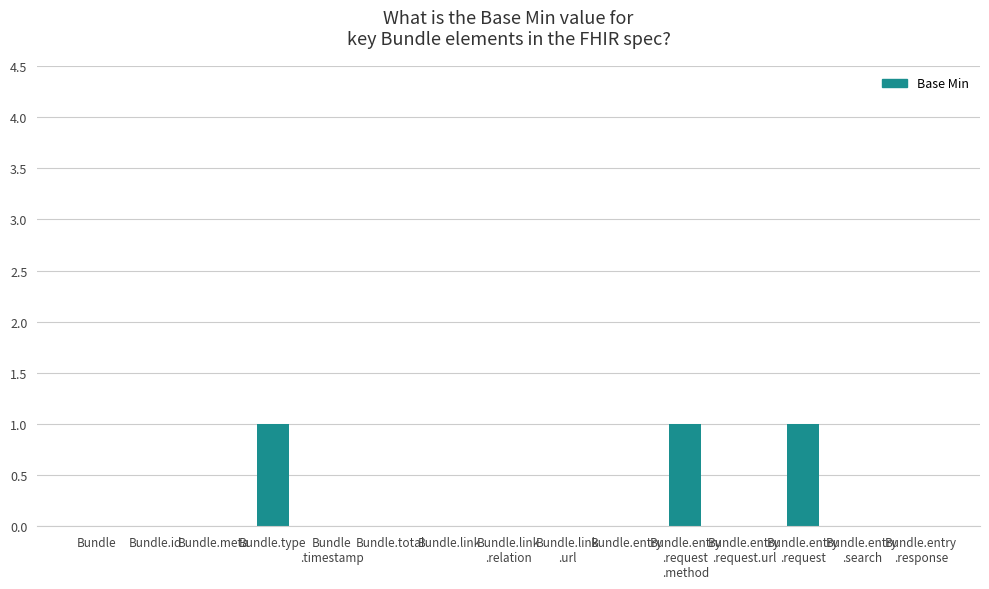

What is the sum of all values?

3